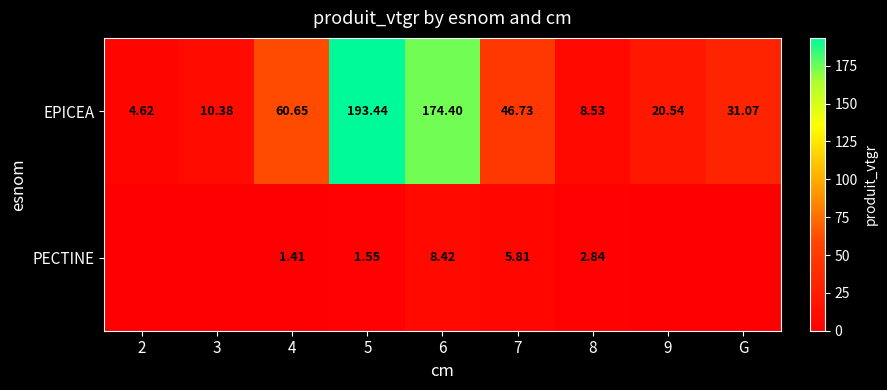

What is the sum of the EPICEA values at G and 7?

77.8